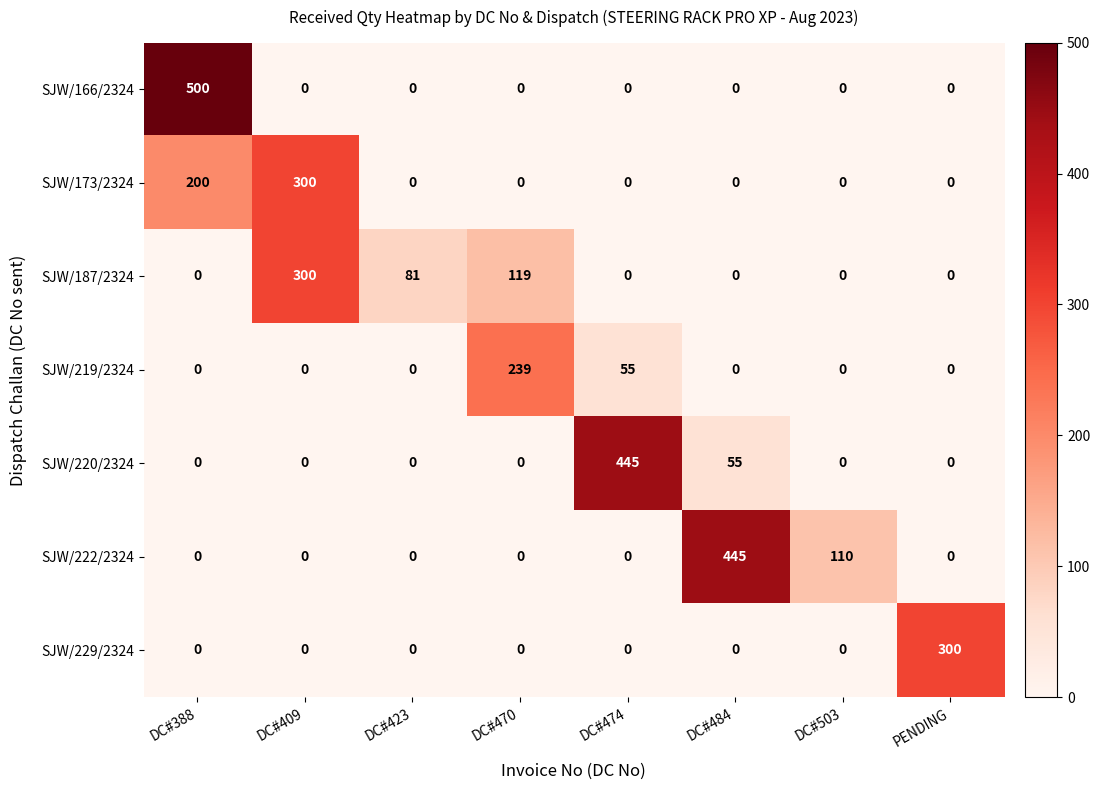

Which series has the largest total across all categories?

SJW/222/2324